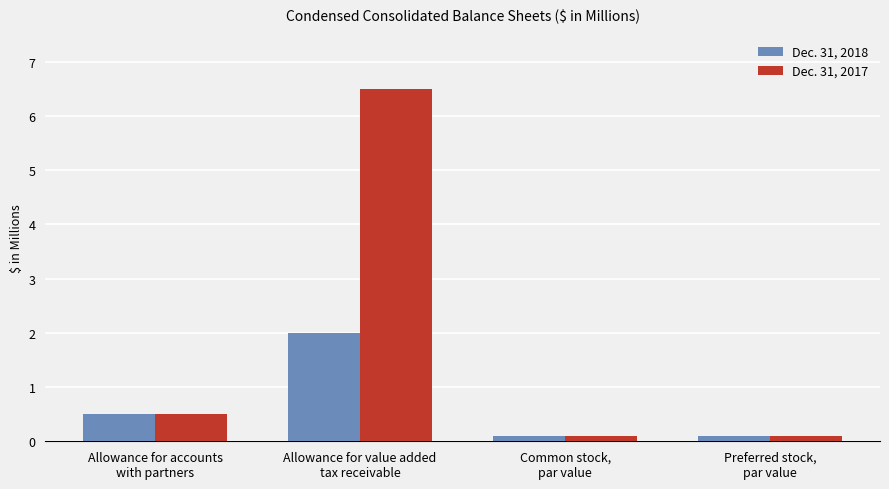

The Dec. 31, 2018 series shows 2.0 at Allowance for value added
tax receivable. True or false?

True